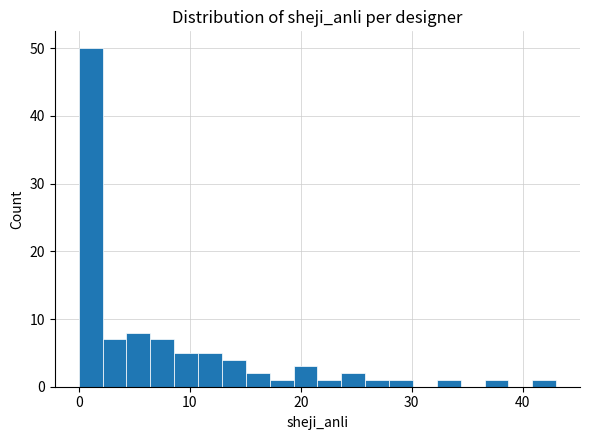

Read against the x-axis, roughly where is the centre of the tallest bar?

1